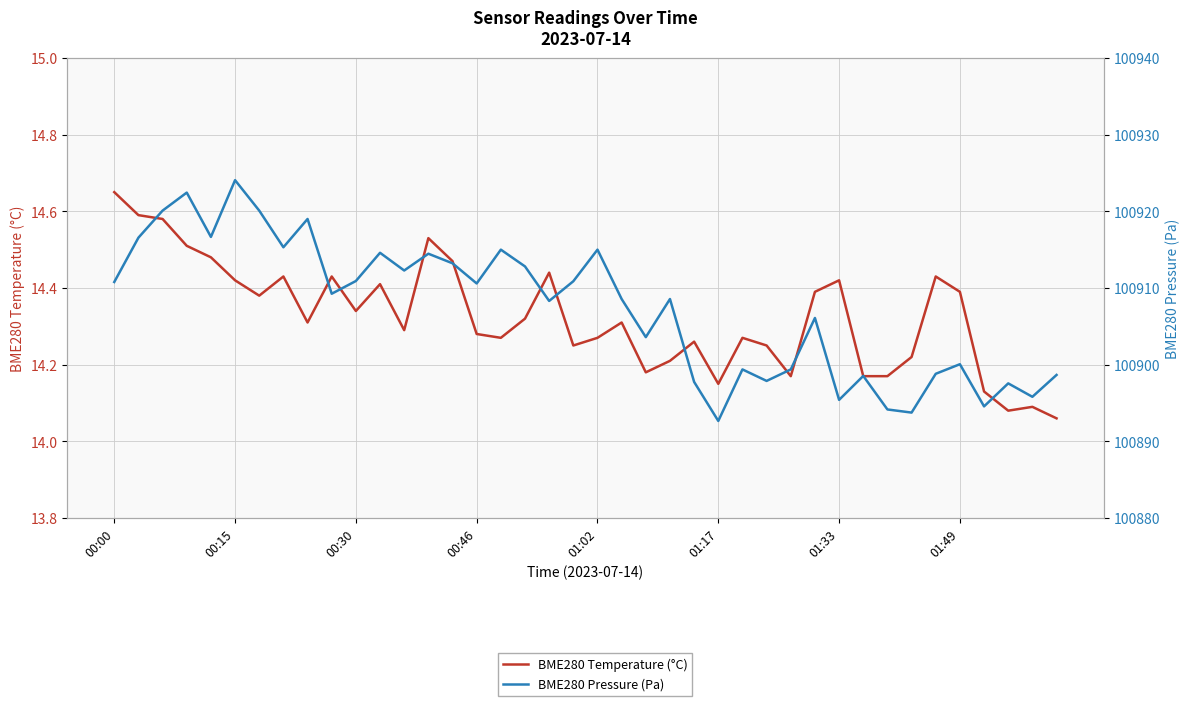

True or false: BME280 Pressure (Pa) has a value of 34429.1 at 01:49.

False